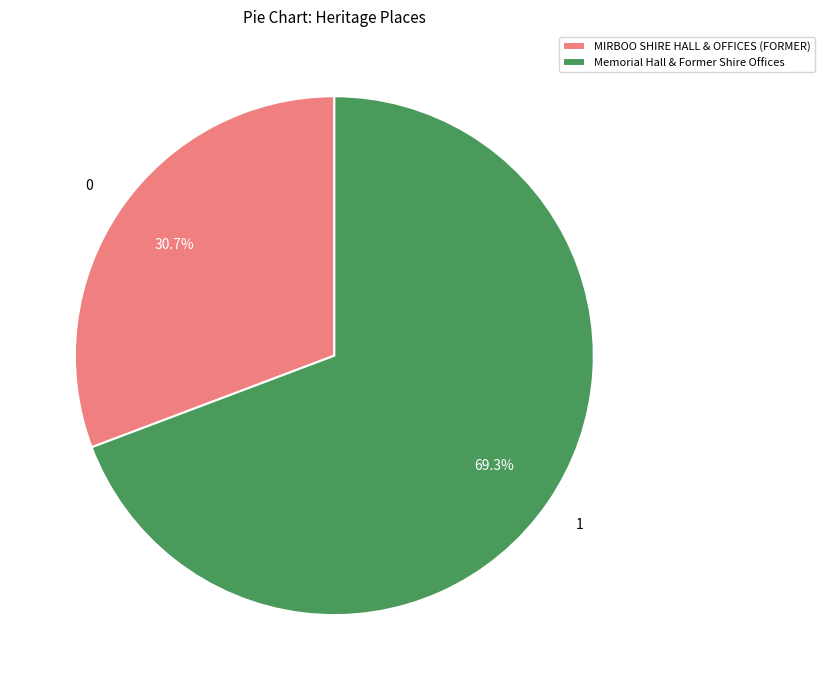

What percentage is the Memorial Hall & Former Shire Offices slice, to the nearest percent?

69%